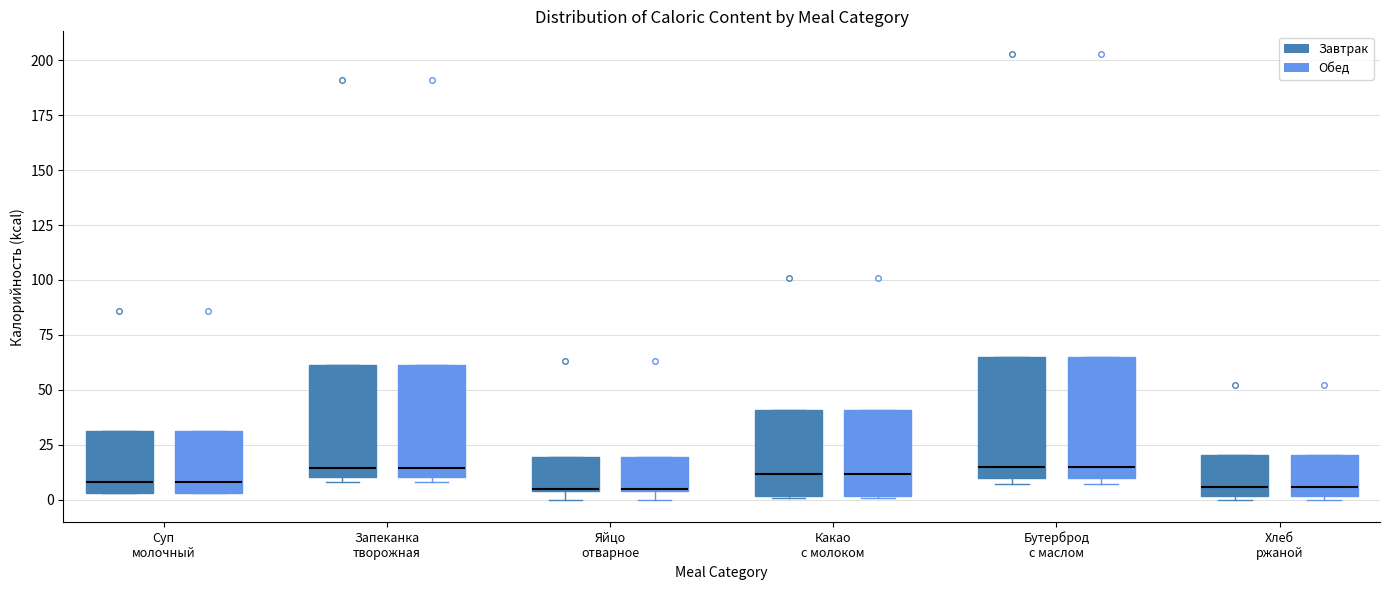

Reading left to right, read every box against the y-axis: the position of its median line, the range the box covers, and the ends of its whiskers. The values are not printed on the chart, so give them approximately, as read against the axis.

Суп молочный (Завтрак): median 10, box 5 to 30, whiskers 5 to 30
Суп молочный (Обед): median 10, box 5 to 30, whiskers 5 to 30
Запеканка творожная (Завтрак): median 15, box 10 to 60, whiskers 10 (just below the box's lower edge) to 60
Запеканка творожная (Обед): median 15, box 10 to 60, whiskers 10 (just below the box's lower edge) to 60
Яйцо отварное (Завтрак): median 5, box 5 to 20, whiskers 0 to 20
Яйцо отварное (Обед): median 5, box 5 to 20, whiskers 0 to 20
Какао с молоком (Завтрак): median 10, box 0 to 40, whiskers 0 to 40
Какао с молоком (Обед): median 10, box 0 to 40, whiskers 0 to 40
Бутерброд с маслом (Завтрак): median 15, box 10 to 65, whiskers 5 to 65
Бутерброд с маслом (Обед): median 15, box 10 to 65, whiskers 5 to 65
Хлеб ржаной (Завтрак): median 5, box 0 to 20, whiskers 0 to 20
Хлеб ржаной (Обед): median 5, box 0 to 20, whiskers 0 to 20